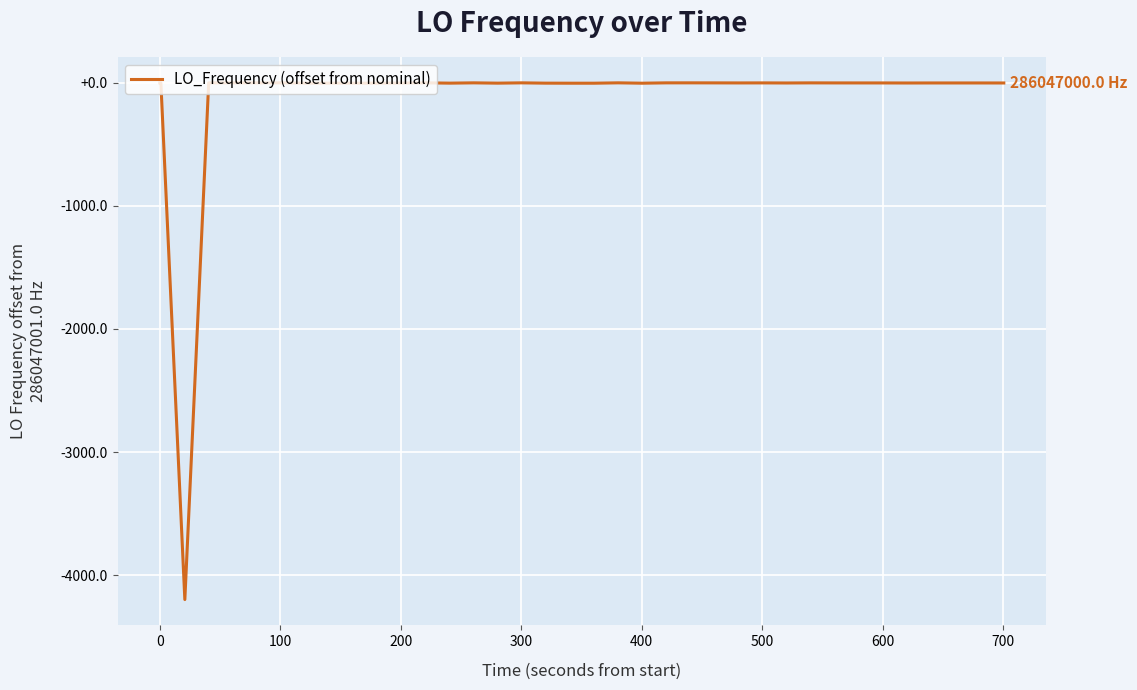

How many values are below 0?

26